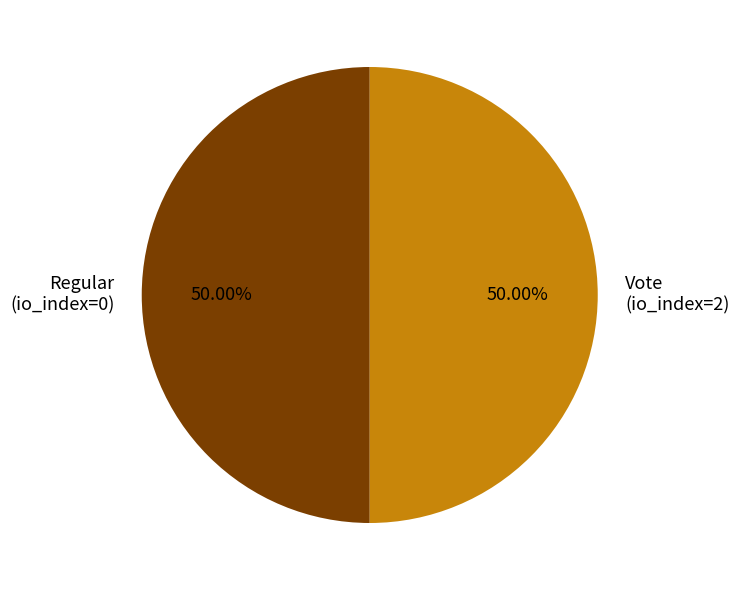

Approximately how many times larger is the value at Vote (io_index=2) compared to Regular (io_index=0)?

1.0